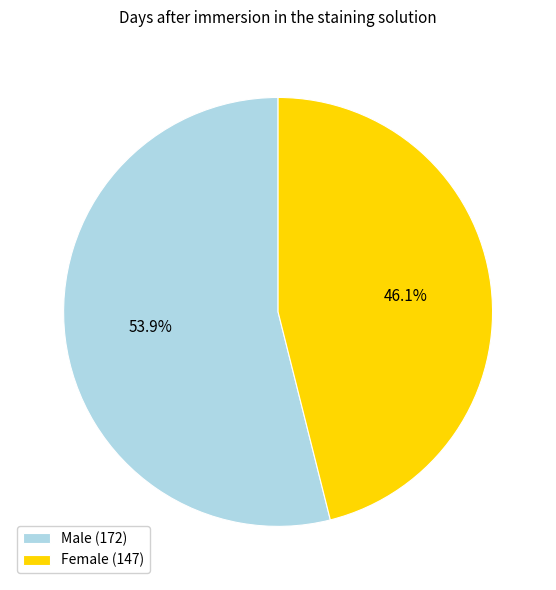

Which category has the smallest portion of the pie?

Female